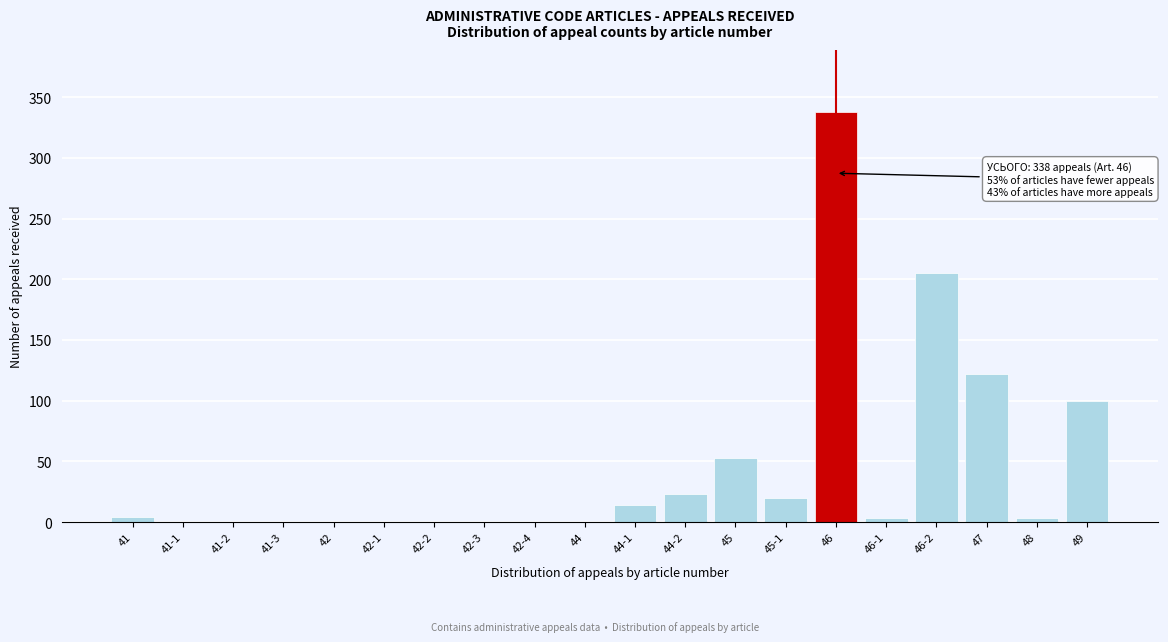

What is the approximate value at 45?

53